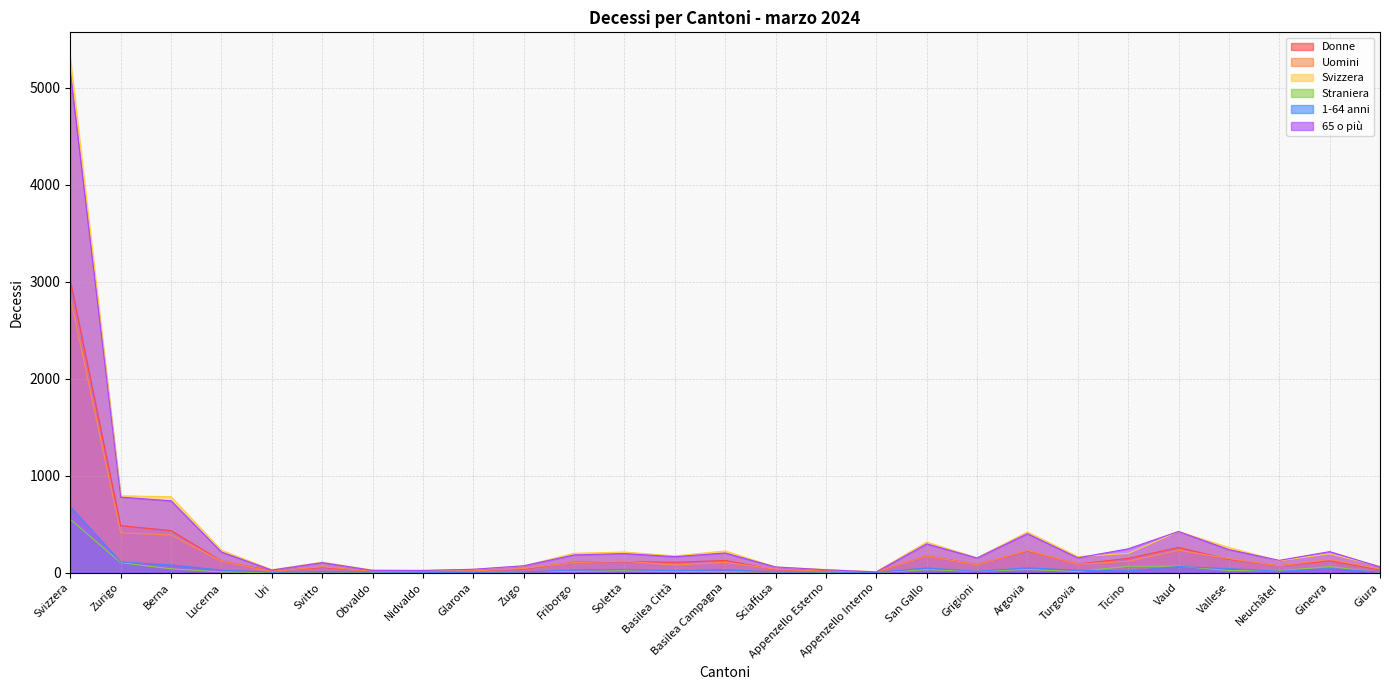

What is the highest value of the Donne series?

3014